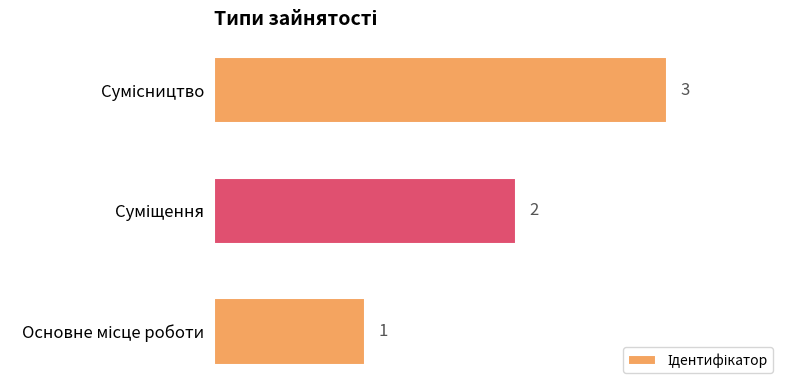

How many bars are there in total?

3